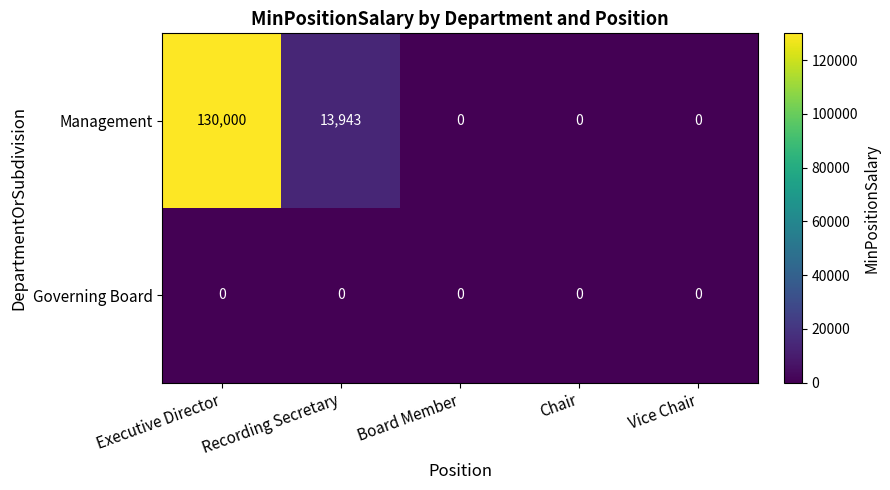

List the series in order of their overall mean, highest first.

Management, Governing Board